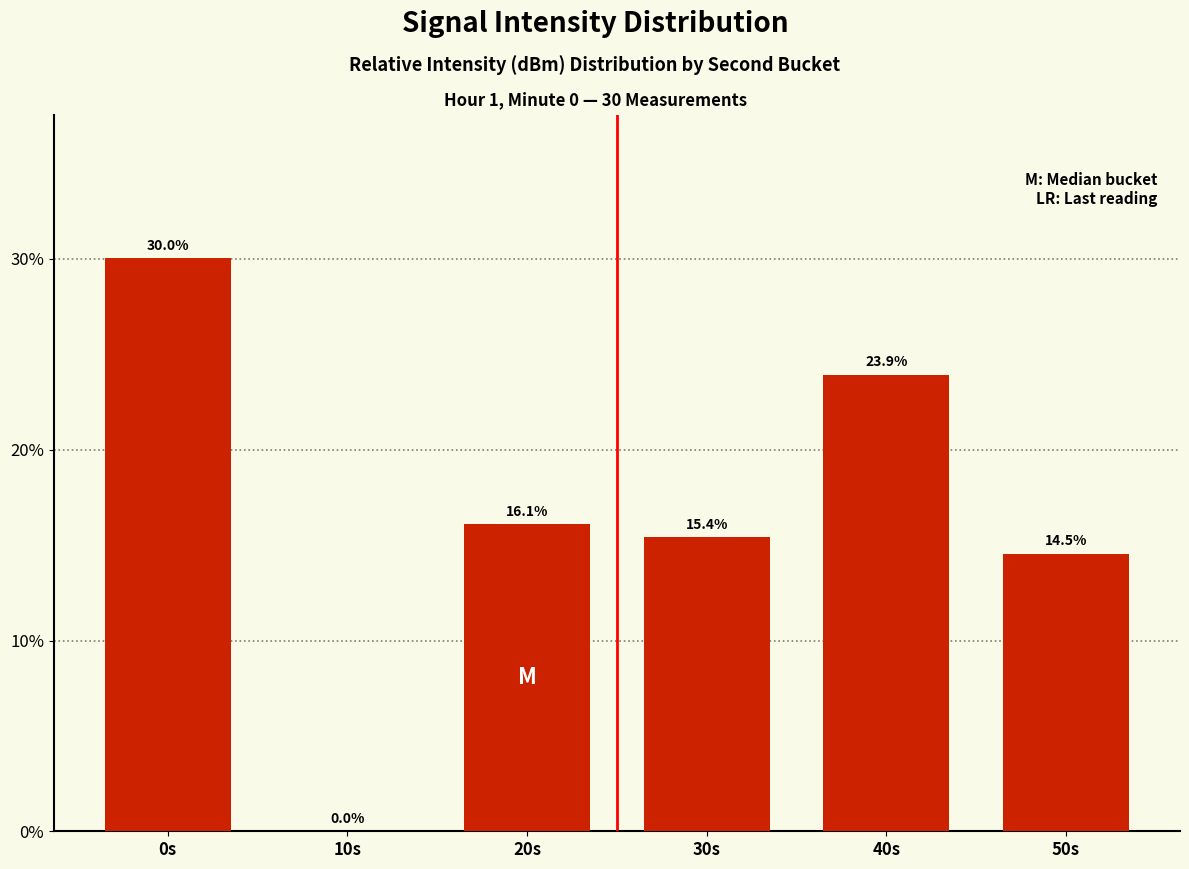

How many values are between 0 and 1?

6